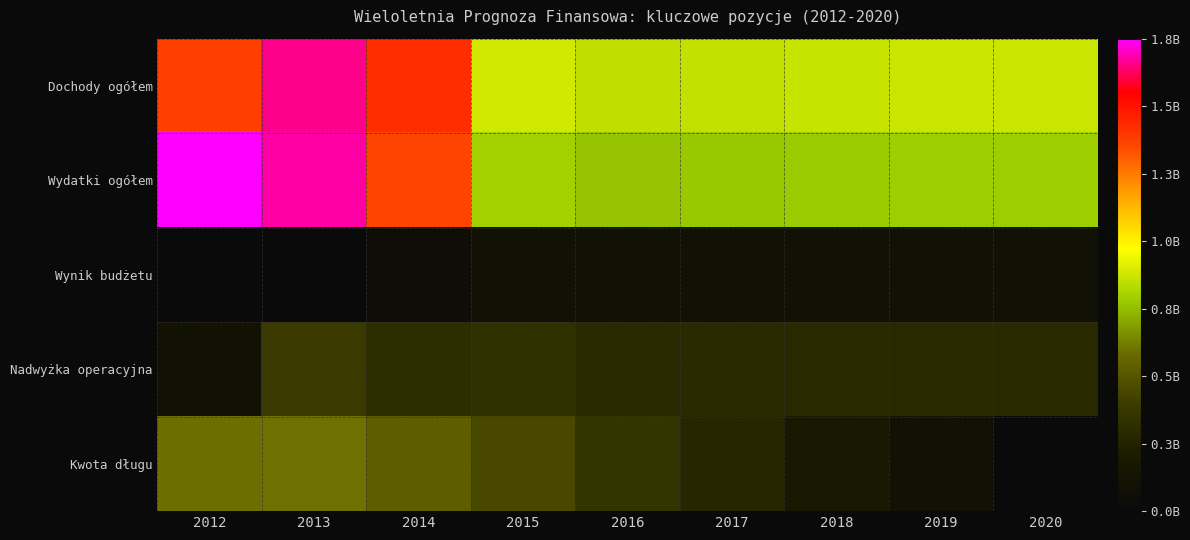

Rank the series at 2015 from lowest to highest value.

Wynik budżetu, Nadwyżka operacyjna, Kwota długu, Wydatki ogółem, Dochody ogółem